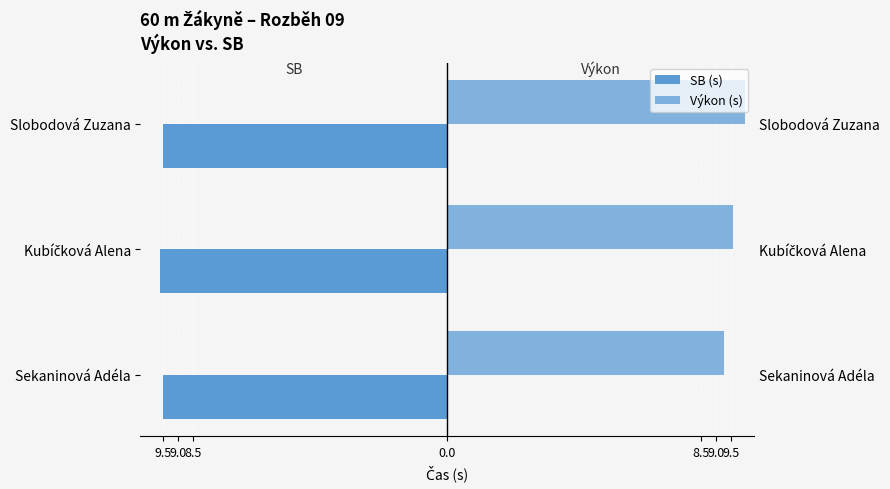

At how many categories does at least one series exceed 1?

3